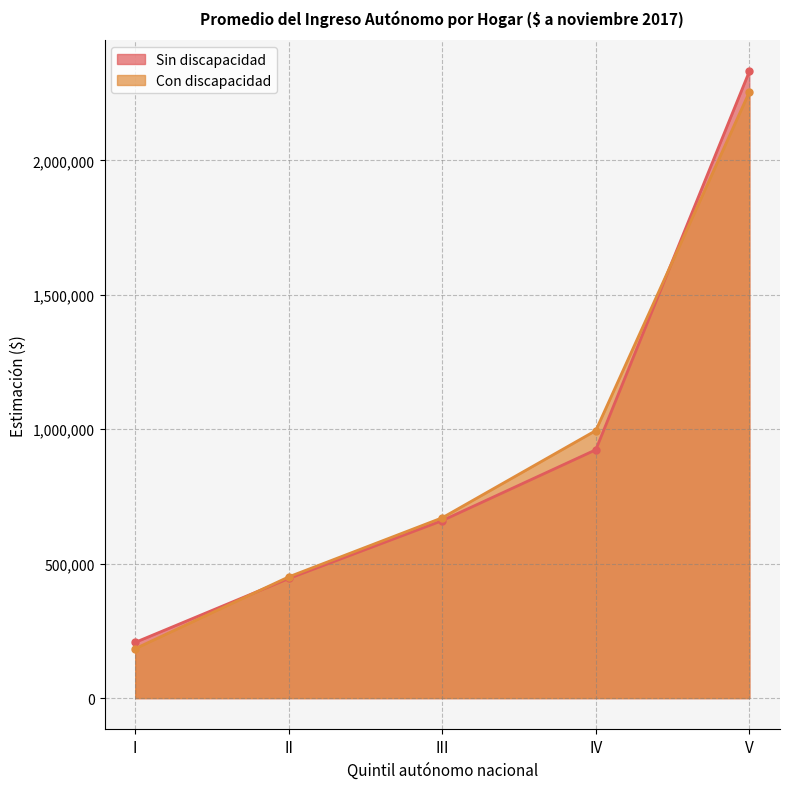

What is the difference between the second highest and minimum values in the Sin discapacidad series?

716411.2